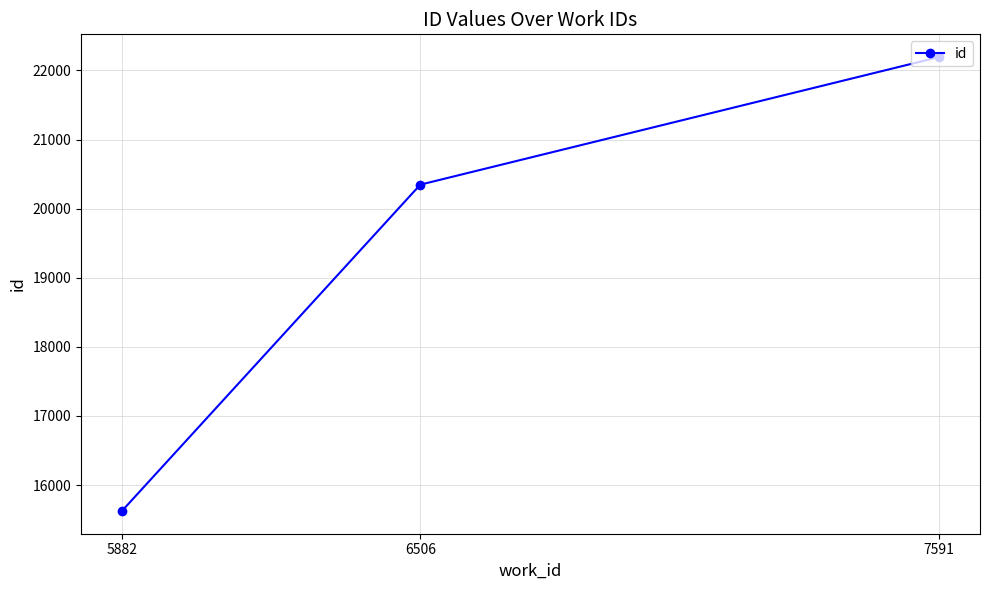

Reading left to right, extract all data points from this chart.

5882=15624	6506=20347	7591=22194